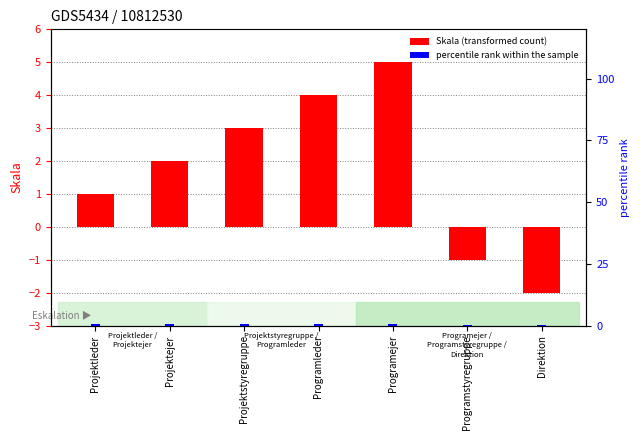

What is the average value of the Skala series?

1.7